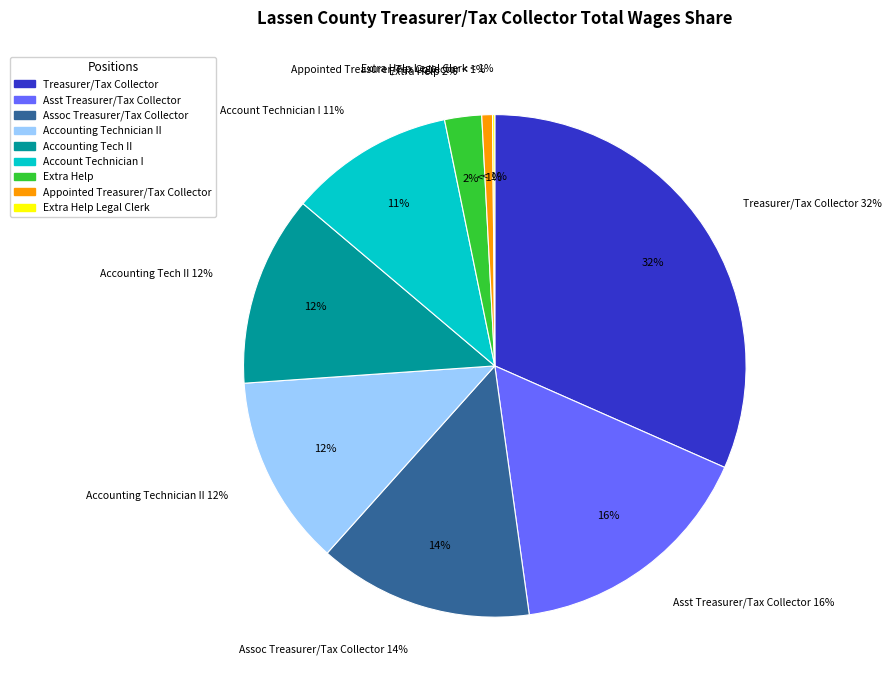

Does Appointed Treasurer/Tax Collector represent more than half of the total?

No